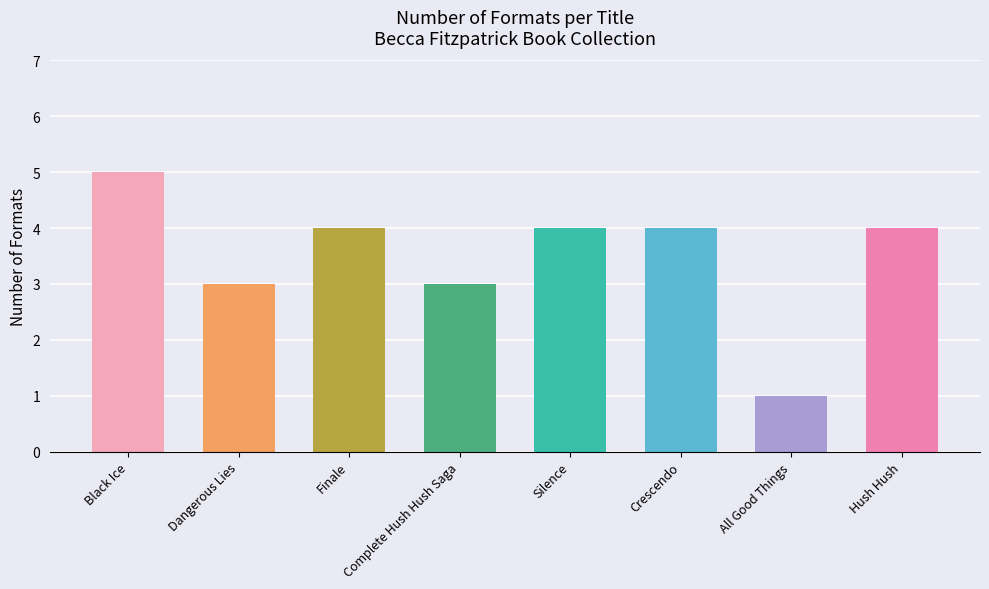

The chart shows a value of 3 at Dangerous Lies. True or false?

True